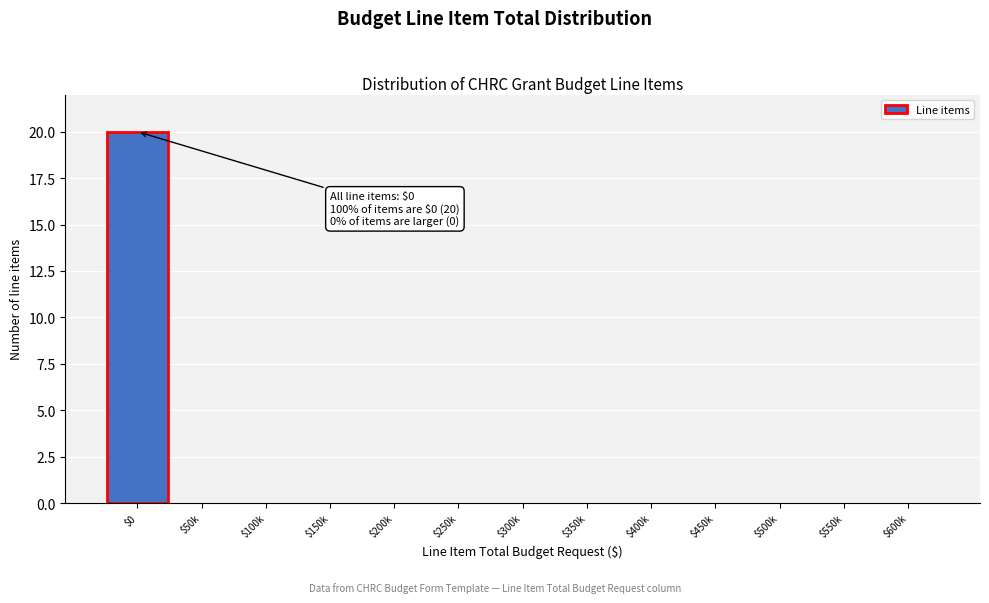

The chart shows a value of 0 at $350k. True or false?

True